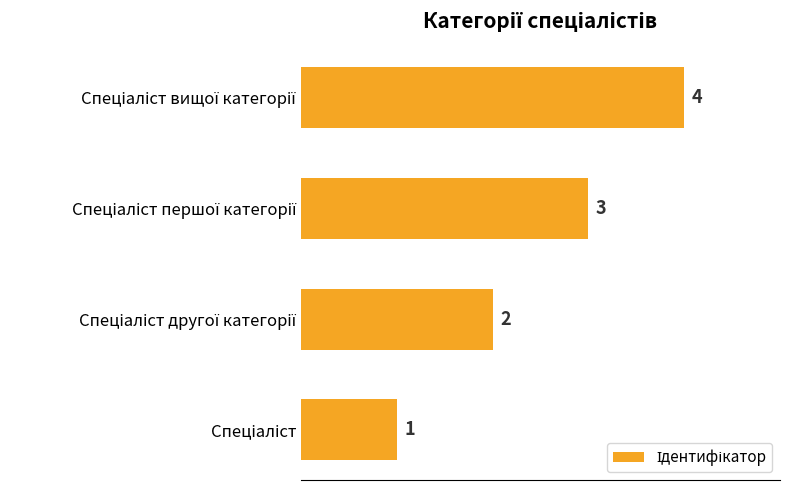

How many series are shown in this chart?

1